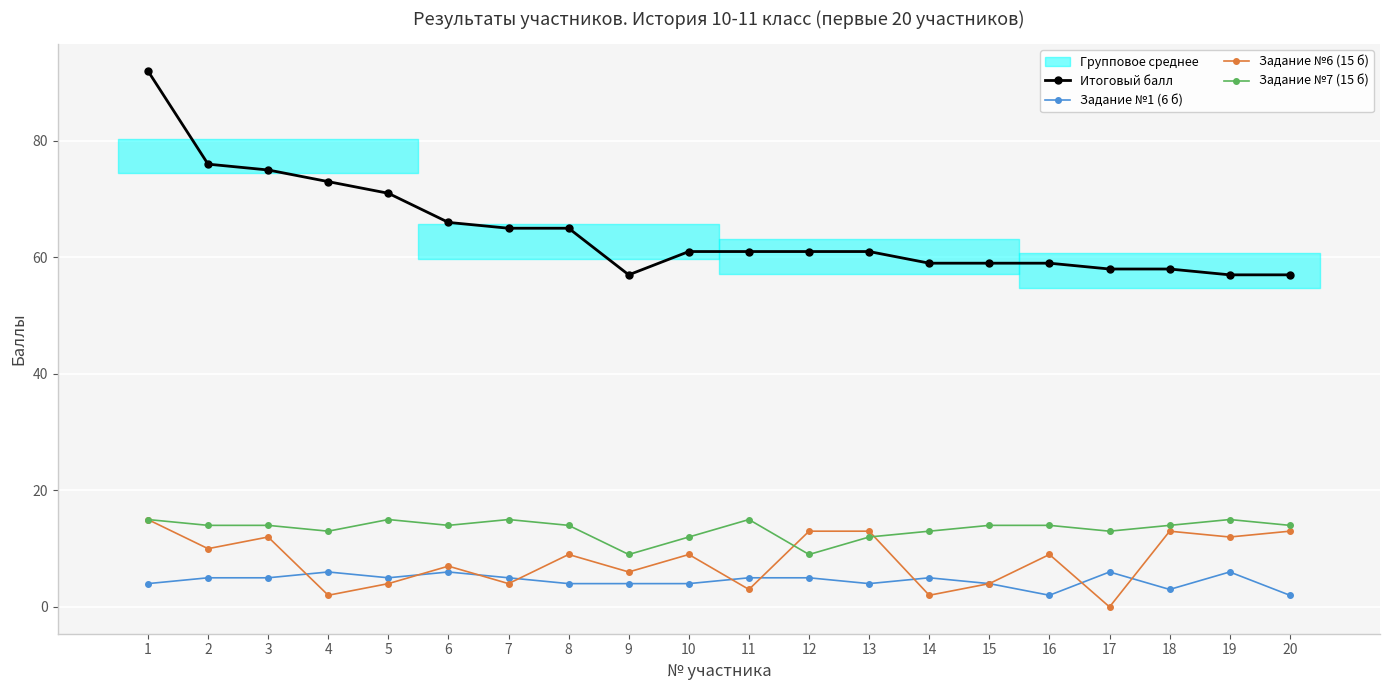

What is the difference between the Итоговый балл values at 20 and 13?

4